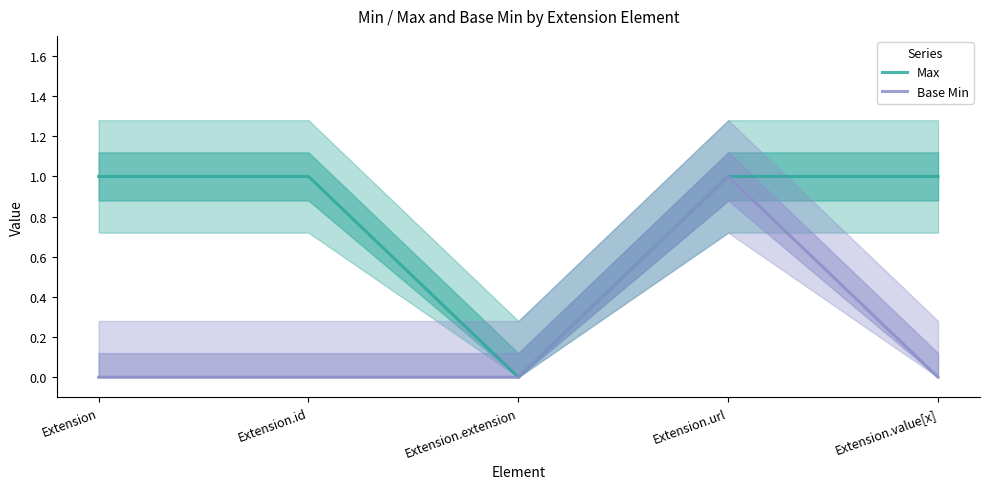

At how many categories does at least one series exceed 0?

4